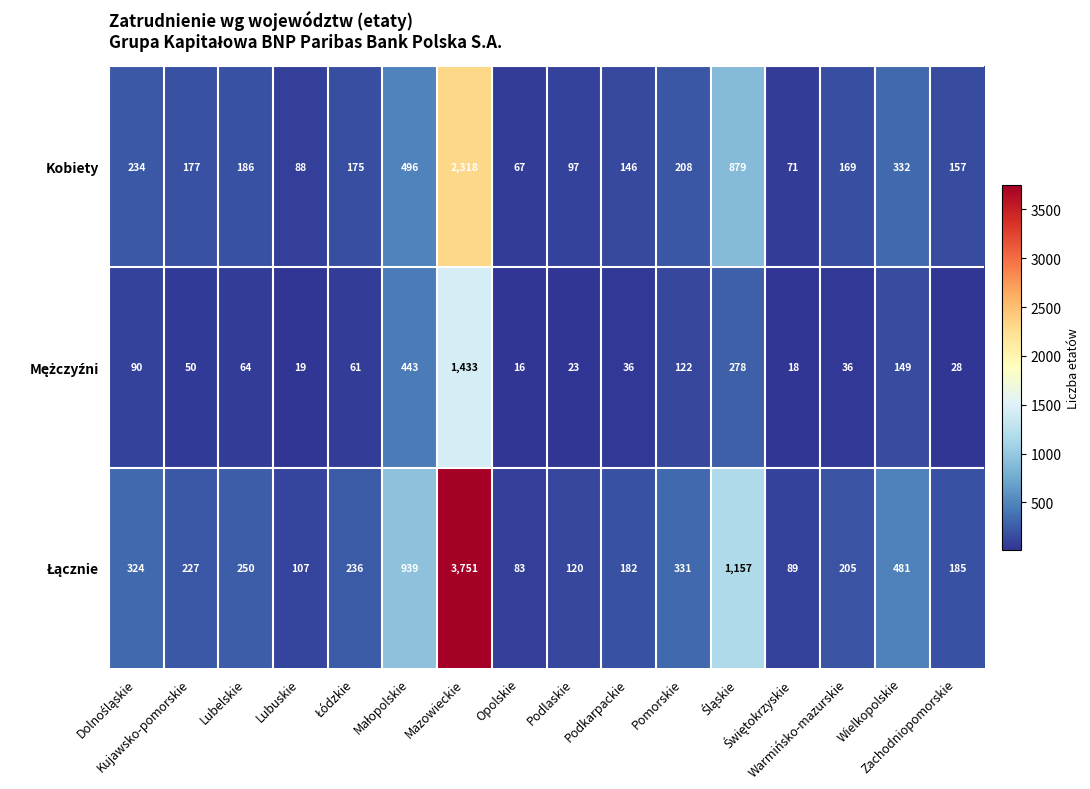

How many categories are shown in the chart?

16